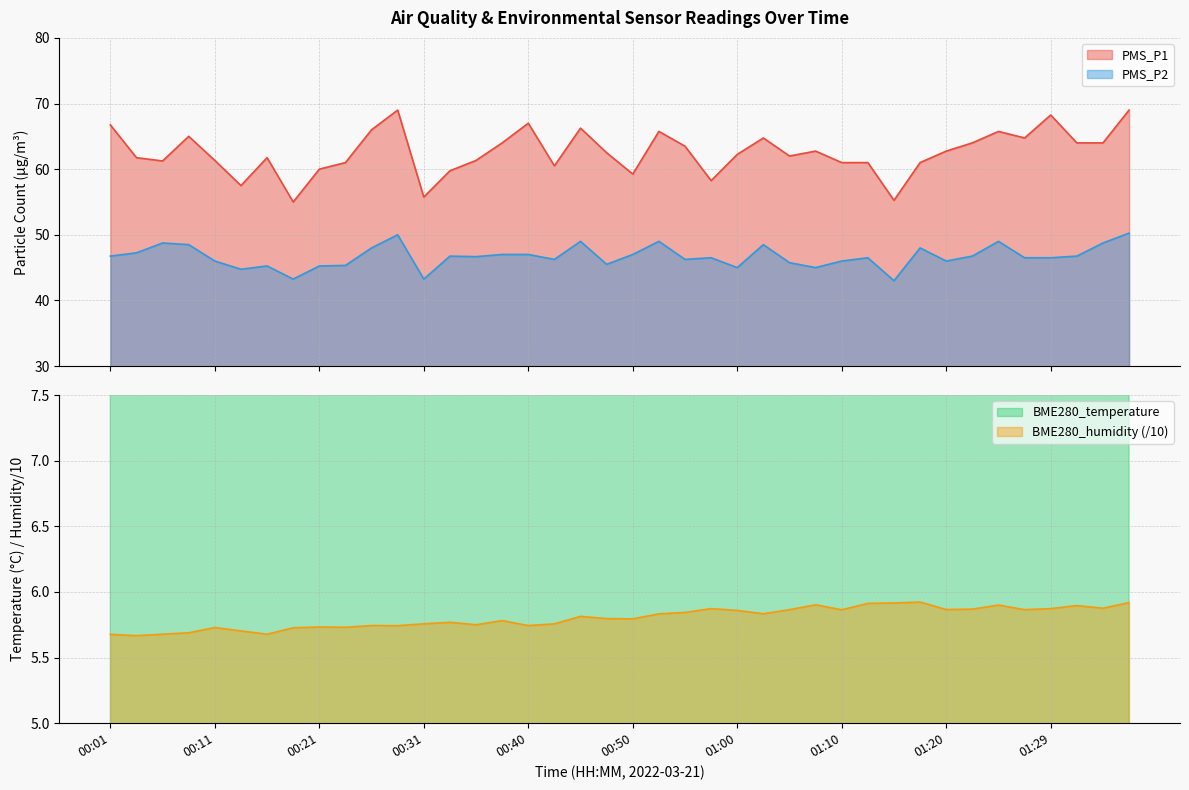

At 01:15, list the series in order from largest to smallest.

PMS_P1, PMS_P2, BME280_temperature, BME280_humidity